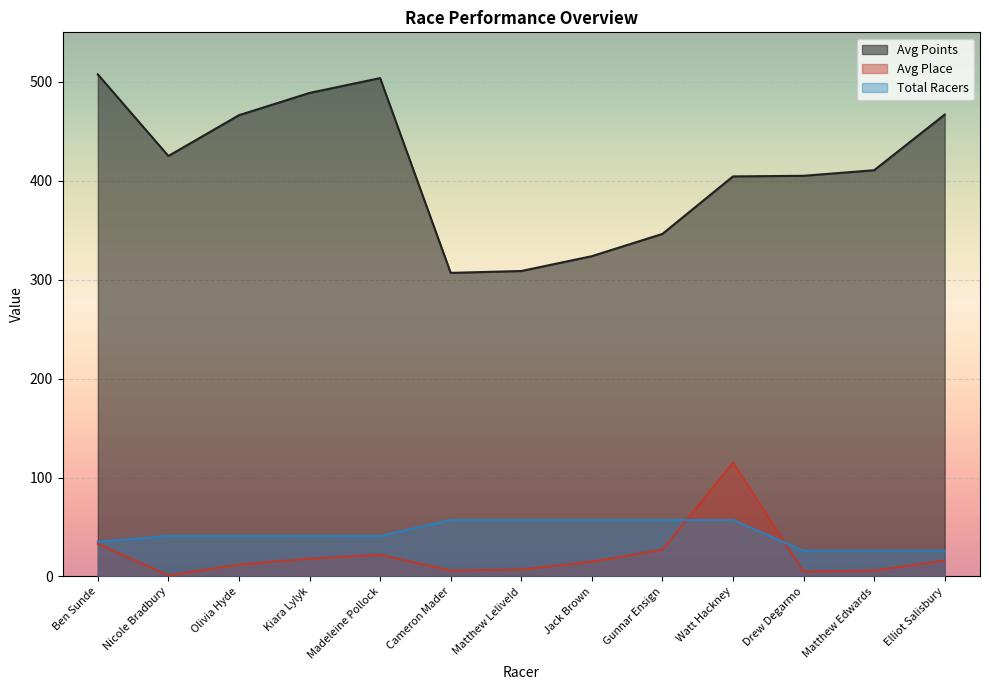

What is the difference between the highest and lowest values at Madeleine Pollock?

481.8